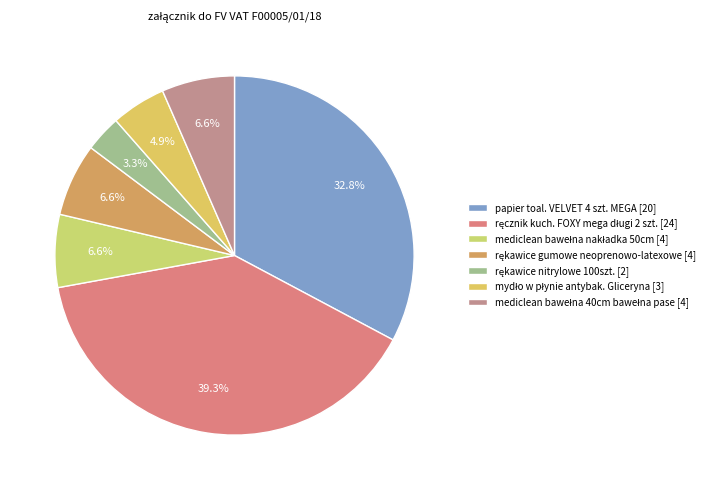

Is there any slice that represents more than half of the pie?

No